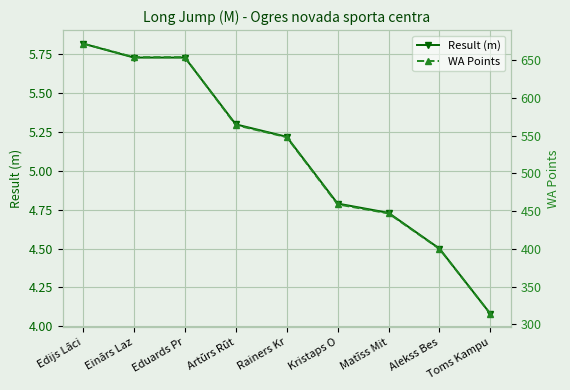

What are all the series names shown in the legend?

Result (m), WA Points